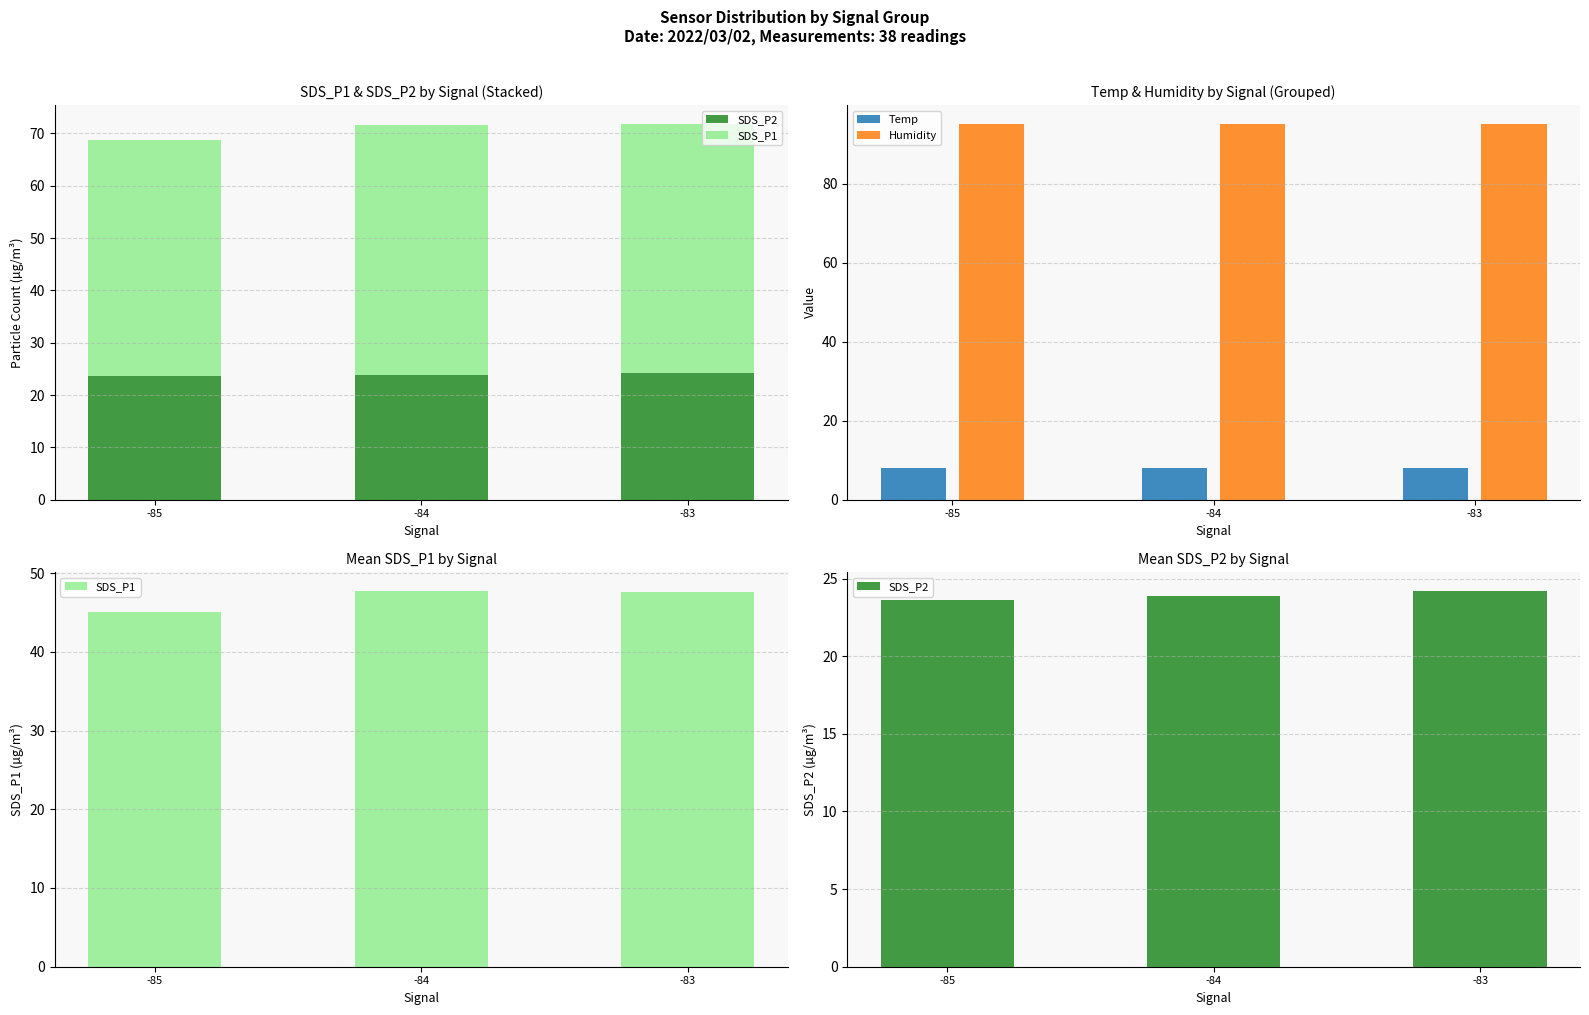

At which category is the sum across all series the highest?

-83